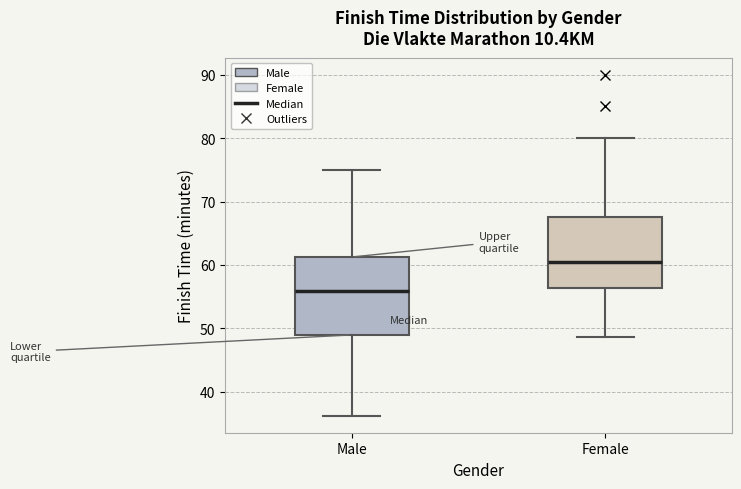

Where does the median line of the box for Male sit on the y-axis? The values are not printed on the chart, so give them approximately, as read against the axis.

56